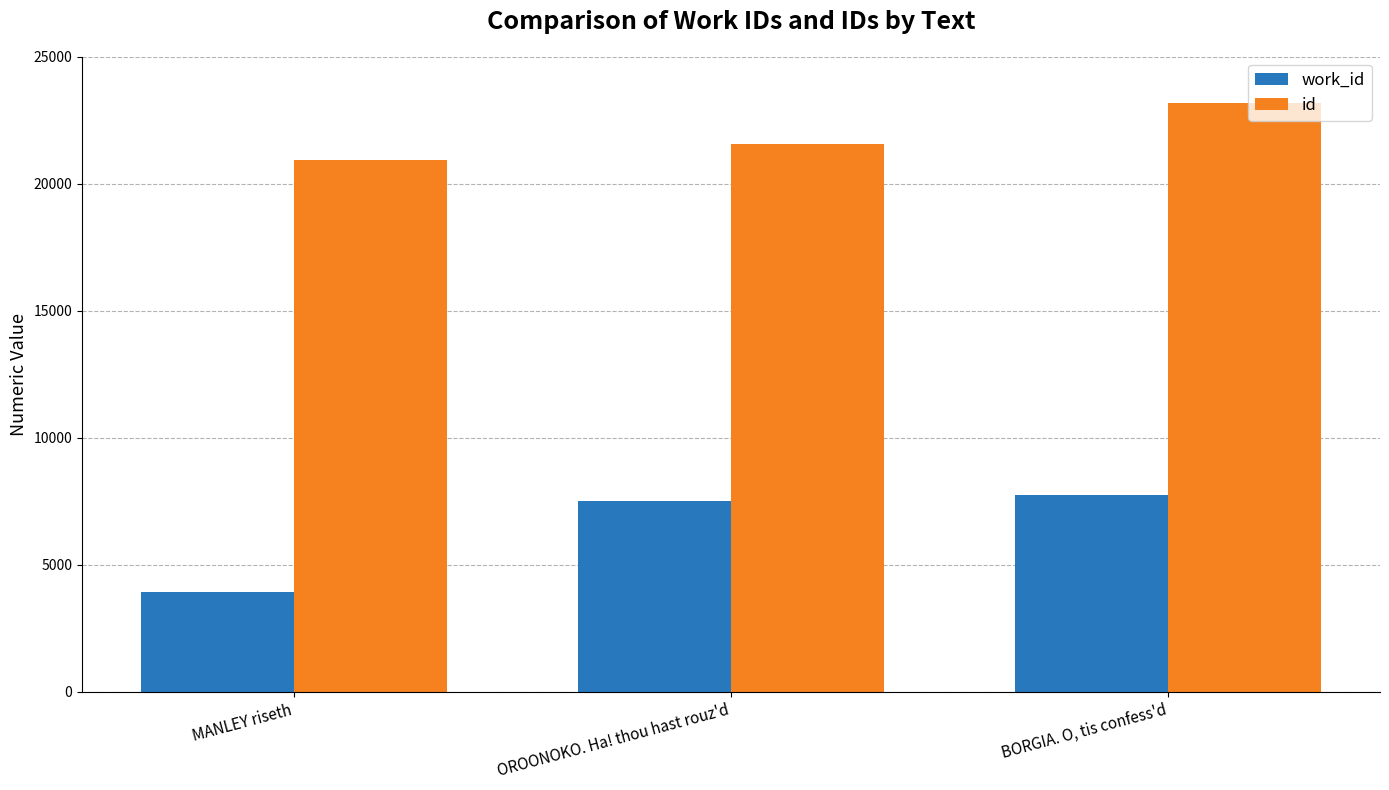

Are the bars grouped side by side (vs. stacked)?

Yes